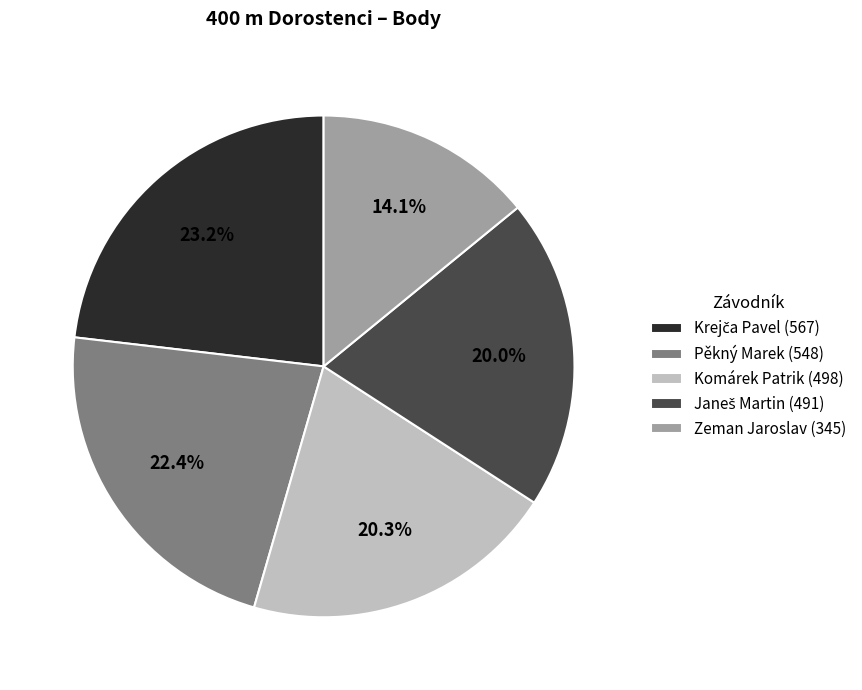

Approximately how many times larger is the value at Pěkný Marek (548) compared to Komárek Patrik (498)?

1.1